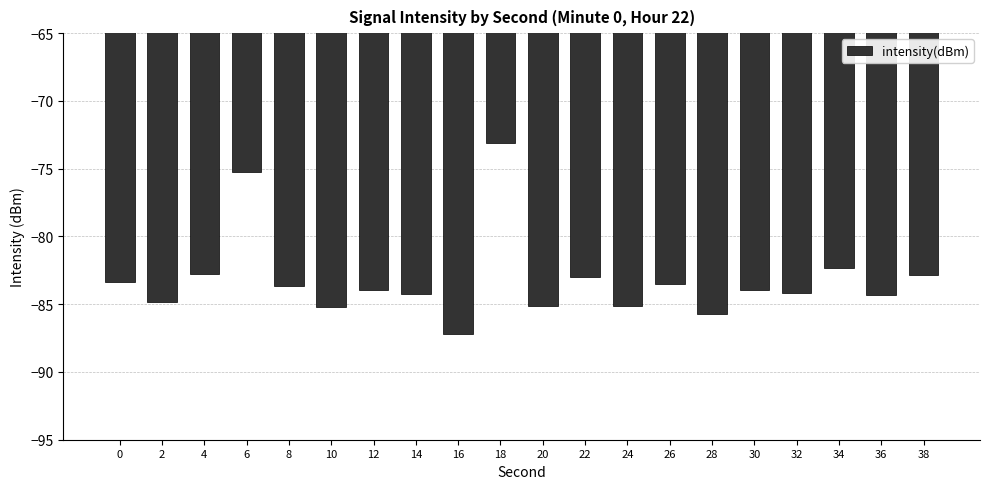

True or false: the data shows -134.7 at 30.

False